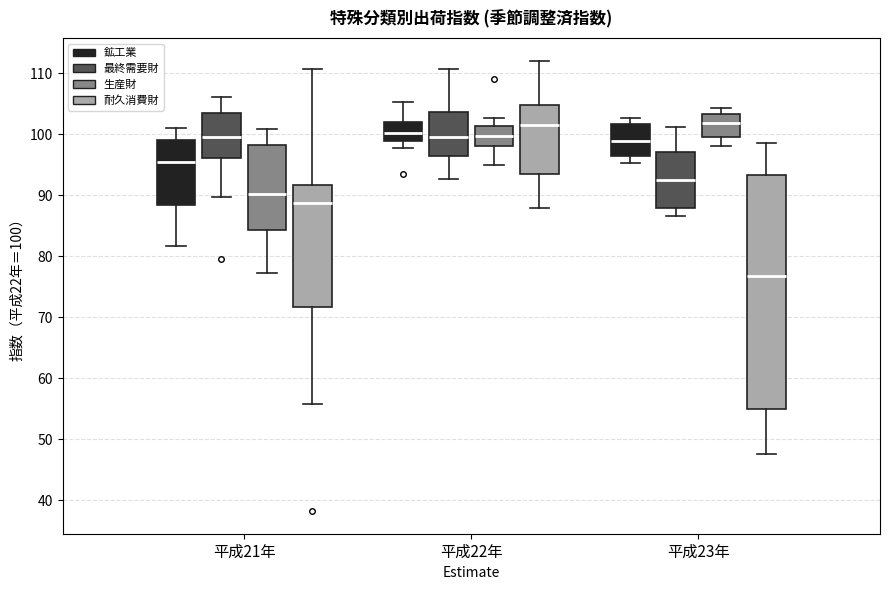

Which box's median line is the lowest?

平成23年 (耐久消費財)